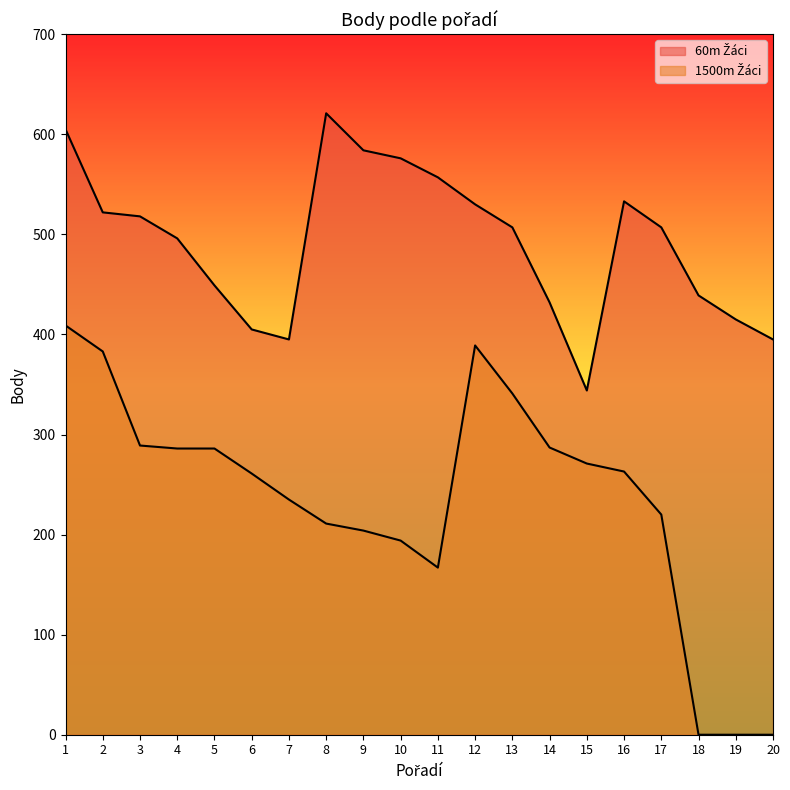

Between 1 and 4, which is larger?

1